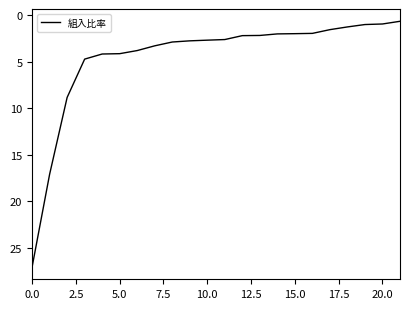

What is the difference between the maximum and minimum values?

26.4